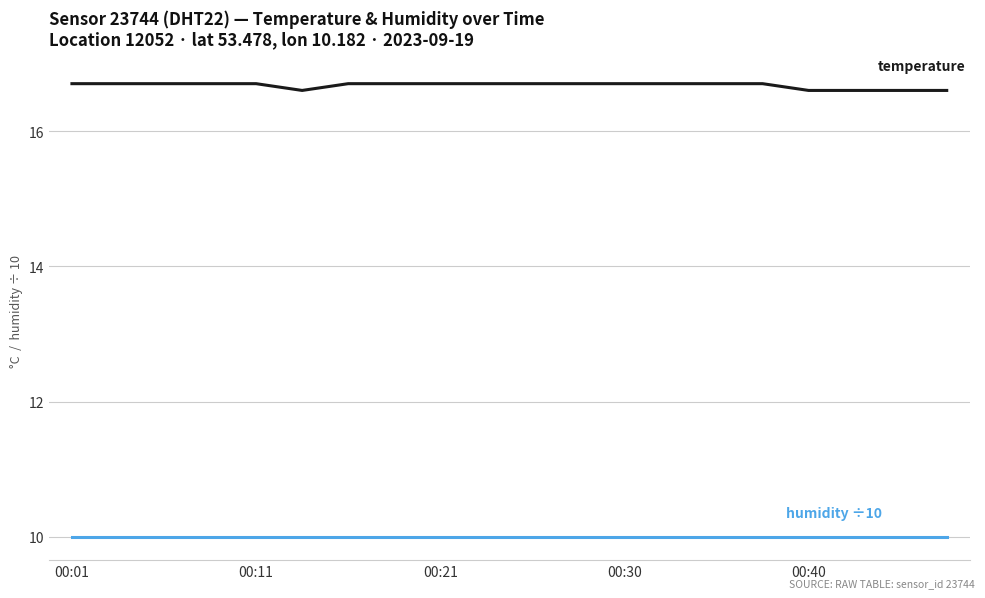

What is the greatest value displayed?

16.7